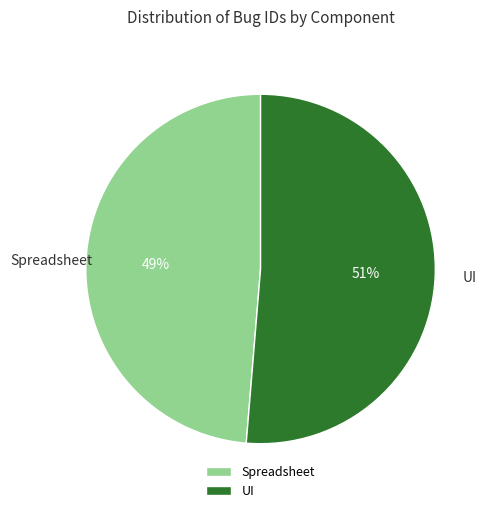

Between Spreadsheet and UI, which is larger?

UI